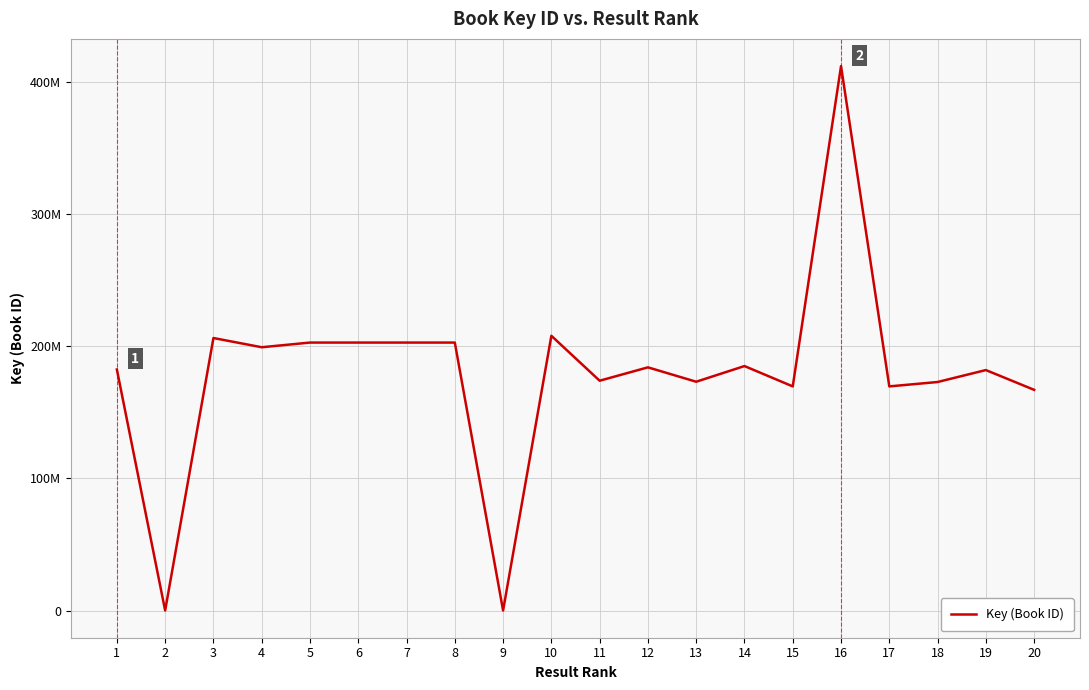

Where is the data nearest to the value 206039457?

3